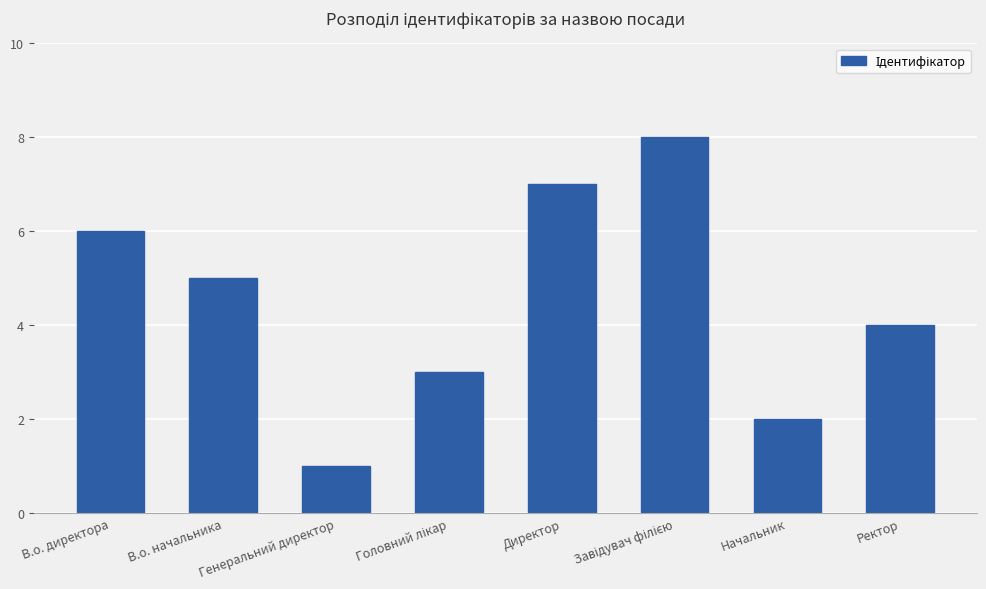

The value at Начальник is 2. True or false?

True